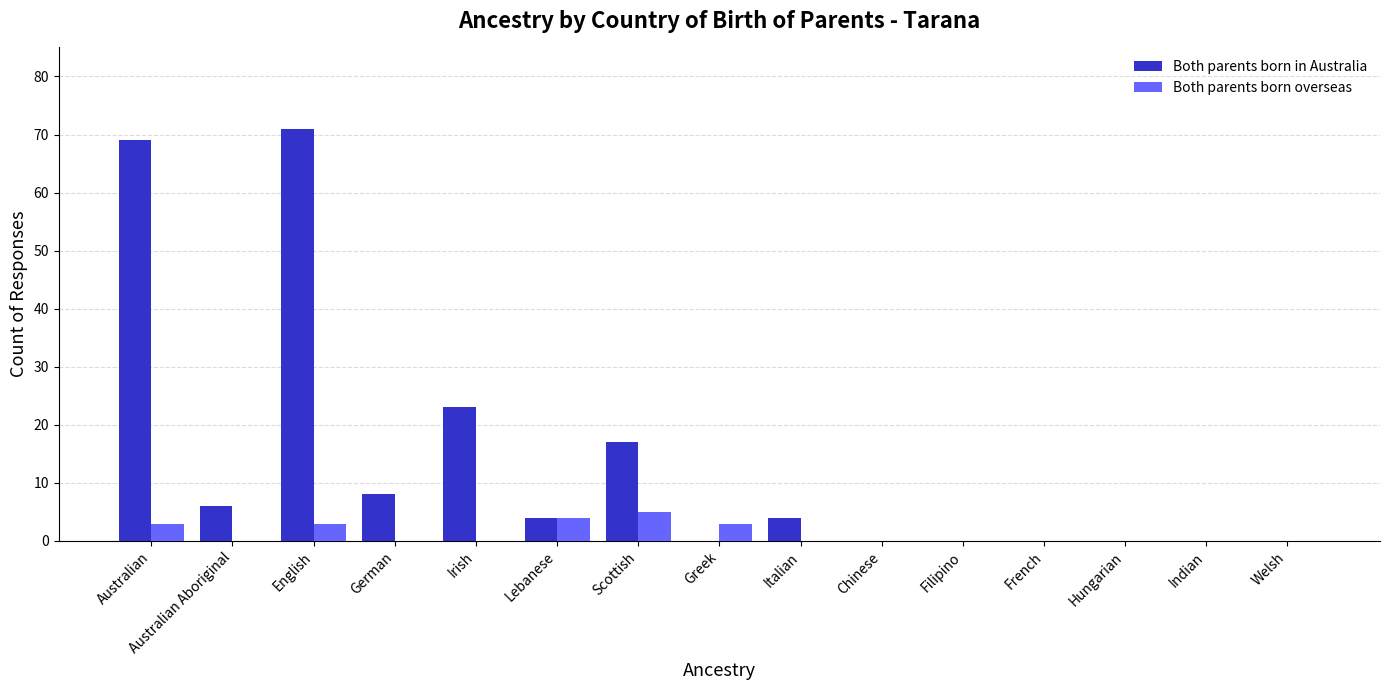

The value of Both parents born in Australia at Australian is 69. True or false?

True